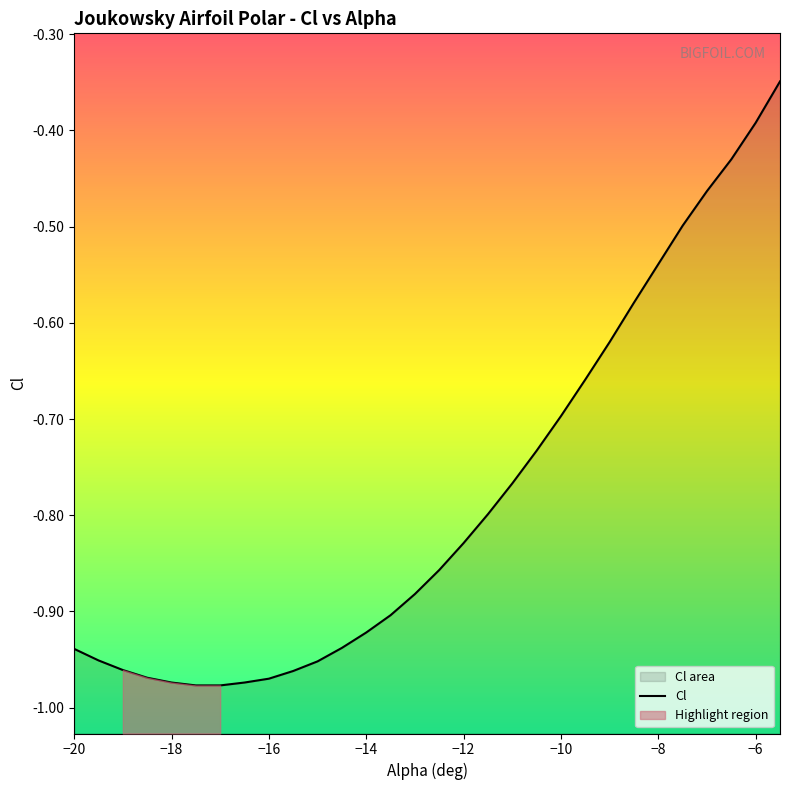

What is the average value?

-0.8